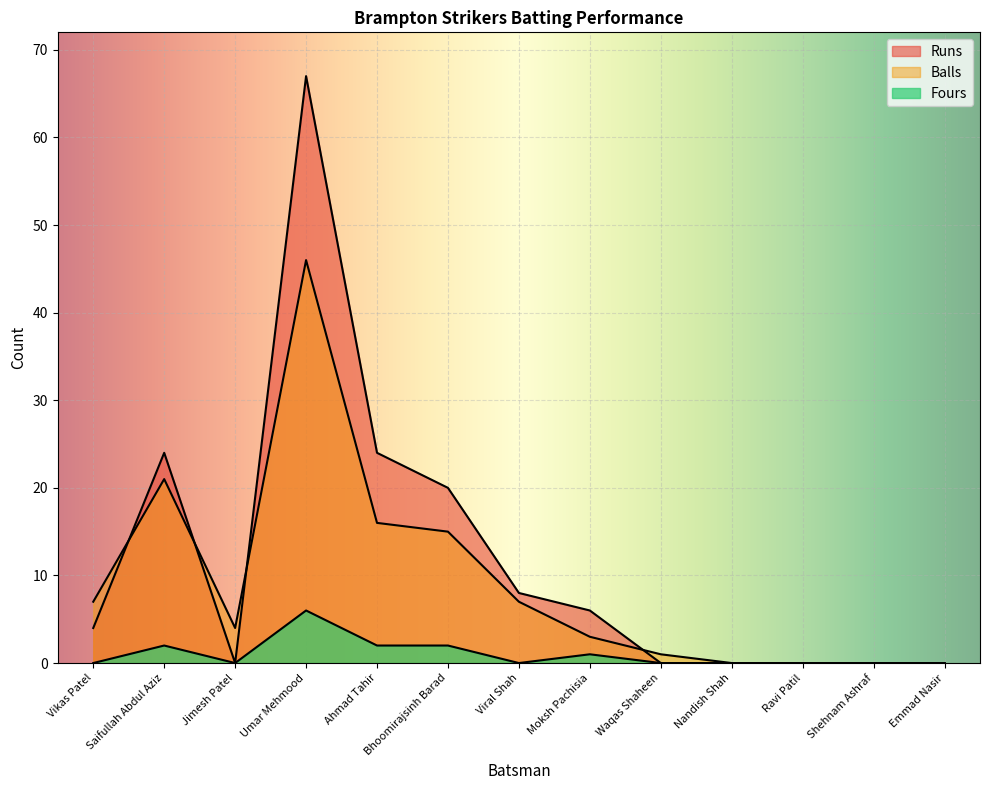

What is the spread (max minus min) of values at Jimesh Patel?

4